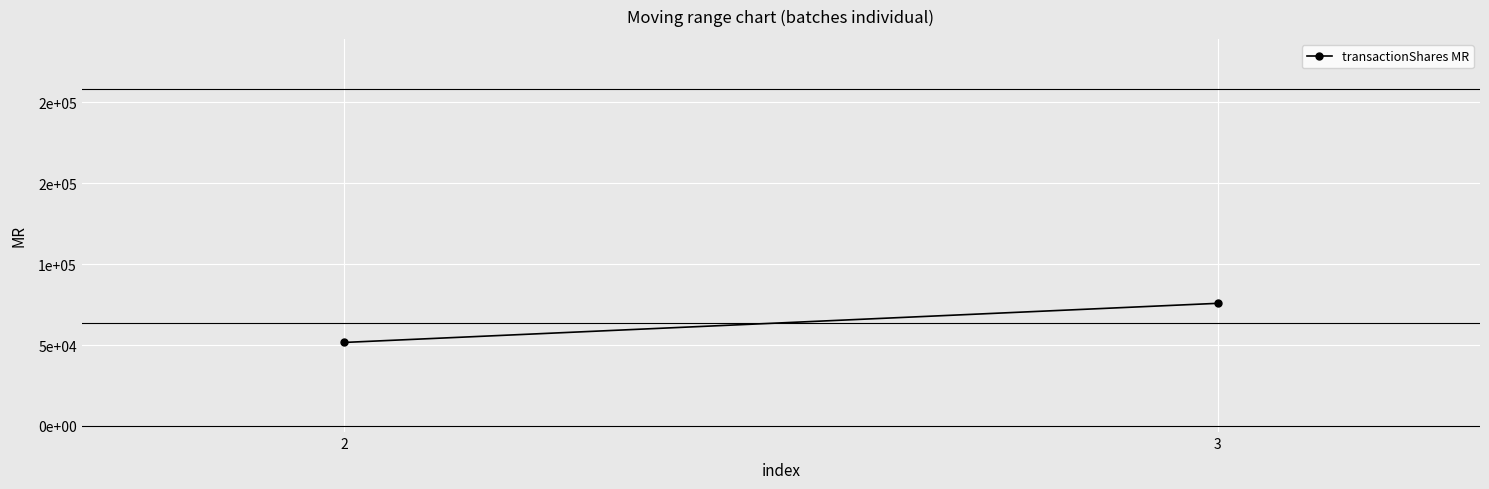

How many categories are shown in the chart?

2